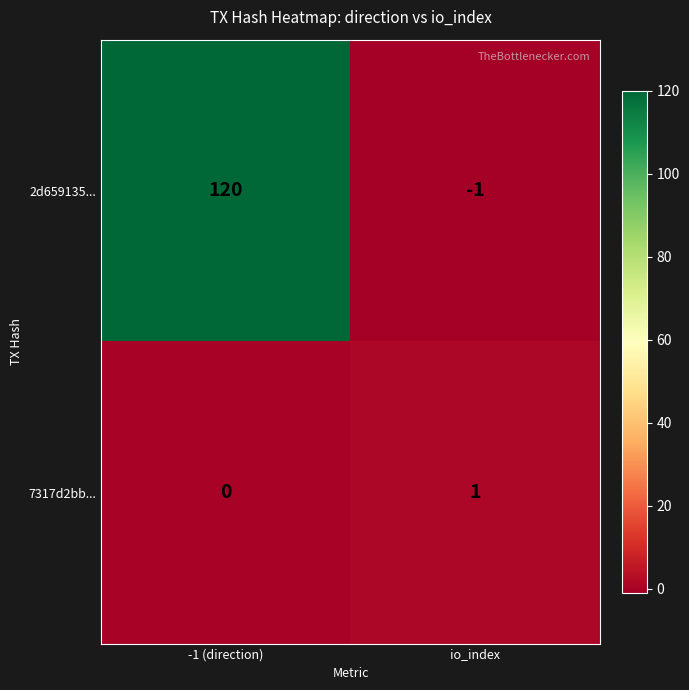

At which category is the sum across all series the highest?

-1 (direction)